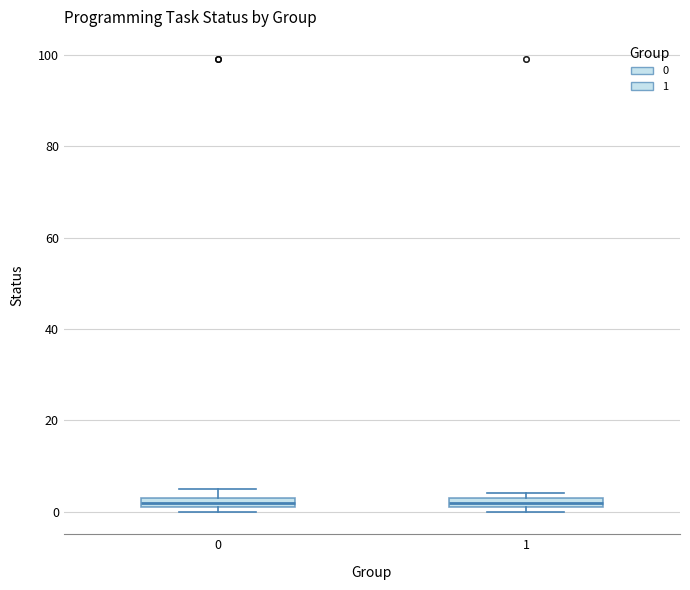

Where is the lower edge of the box at x = 1 on the y-axis? The values are not printed on the chart, so give them approximately, as read against the axis.

2